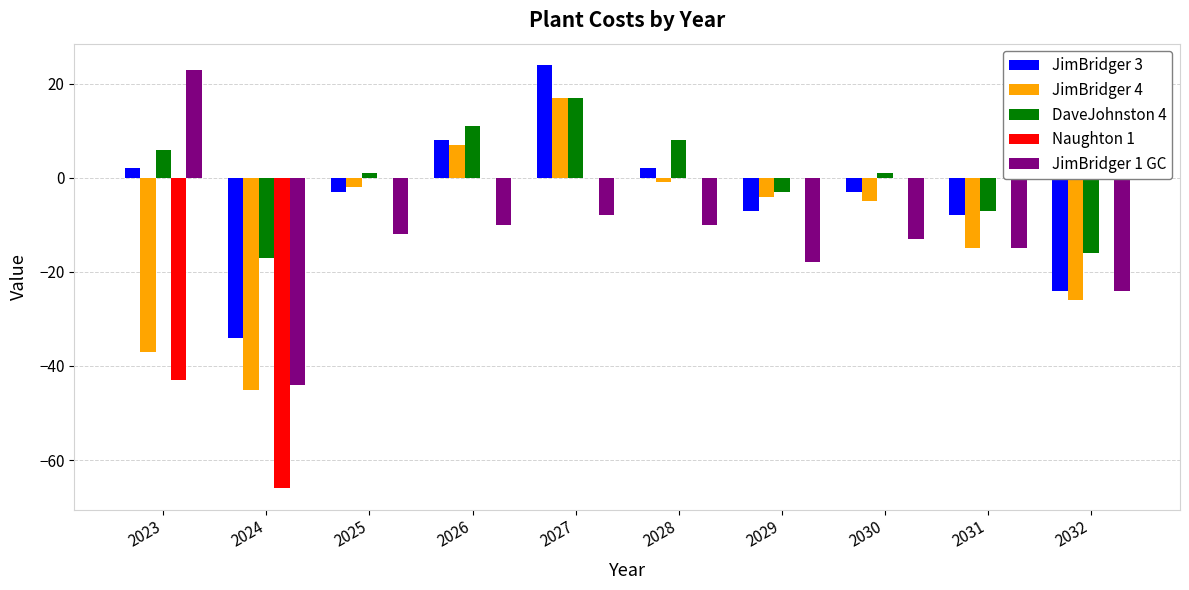

Which has a higher value, 2026 or 2028?

2026